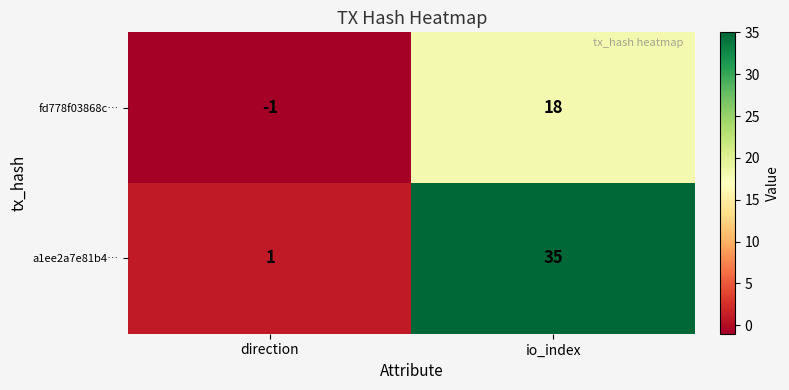

What is the average value of the a1ee2a7e81b4… series?

18